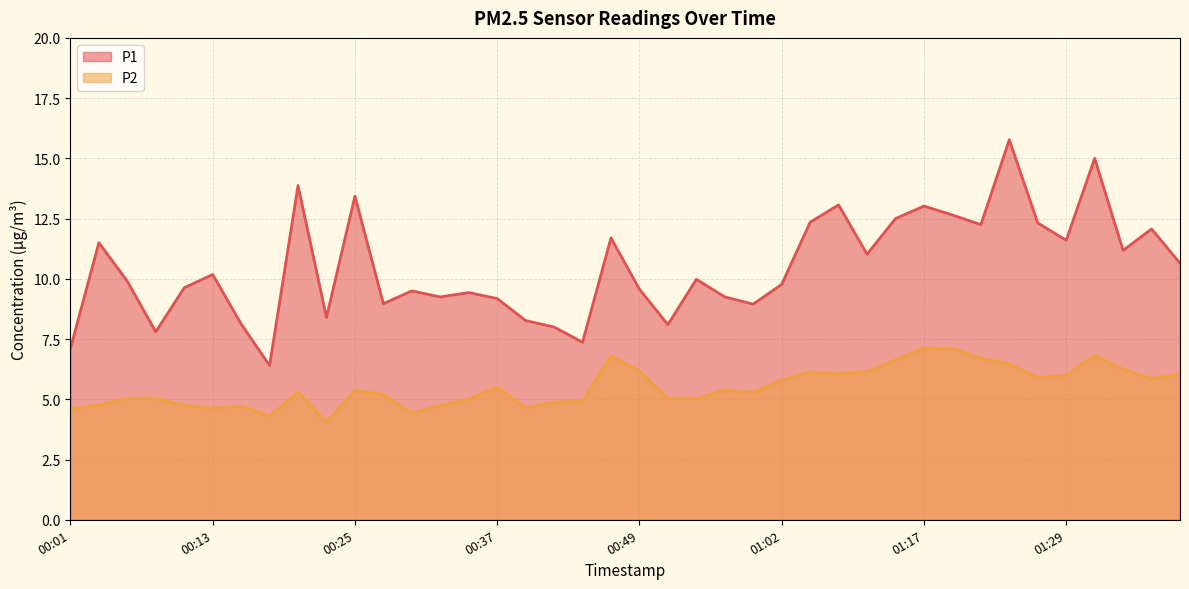

What are all the series names shown in the legend?

P1, P2